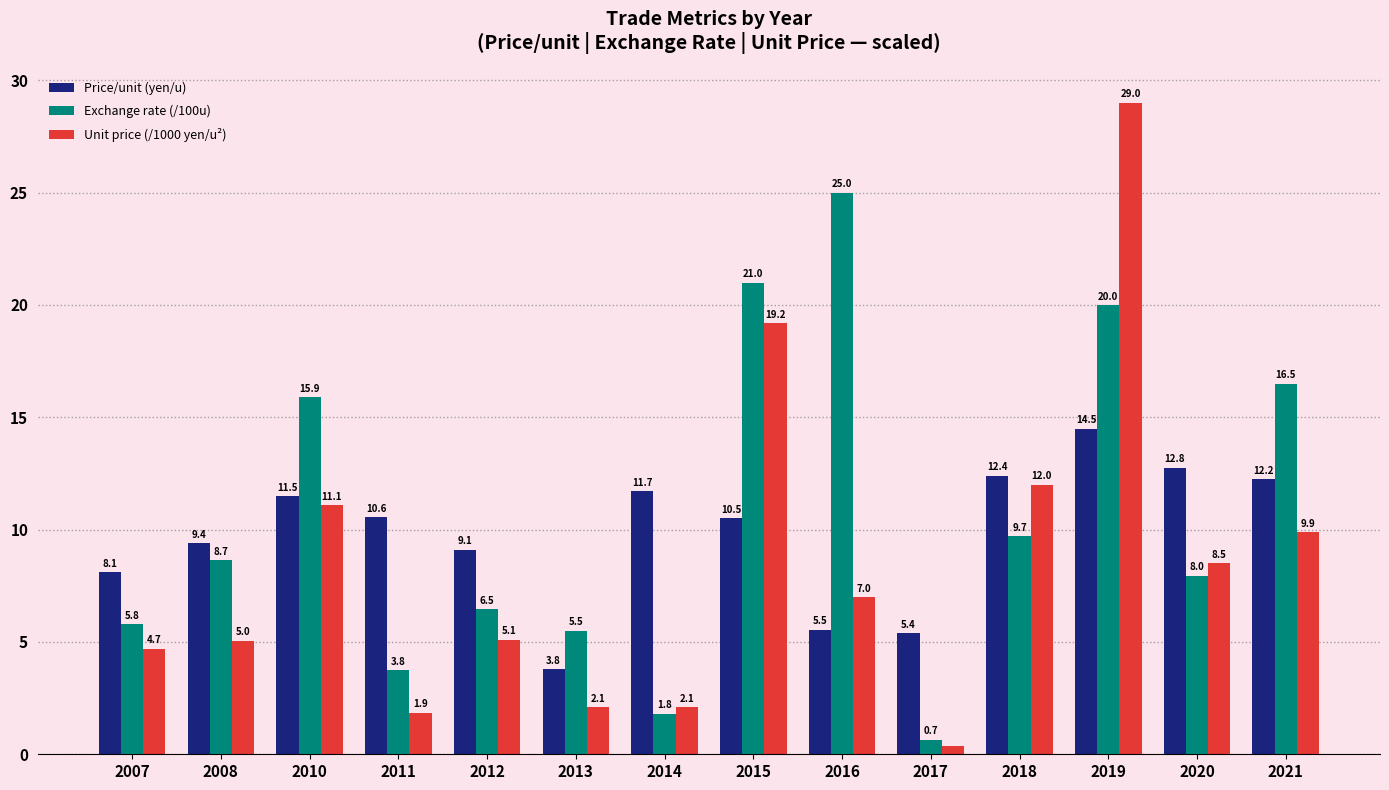

Rank the categories by Price/unit (yen/u) value from highest to lowest.

2019, 2020, 2018, 2021, 2014, 2010, 2011, 2015, 2008, 2012, 2007, 2016, 2017, 2013